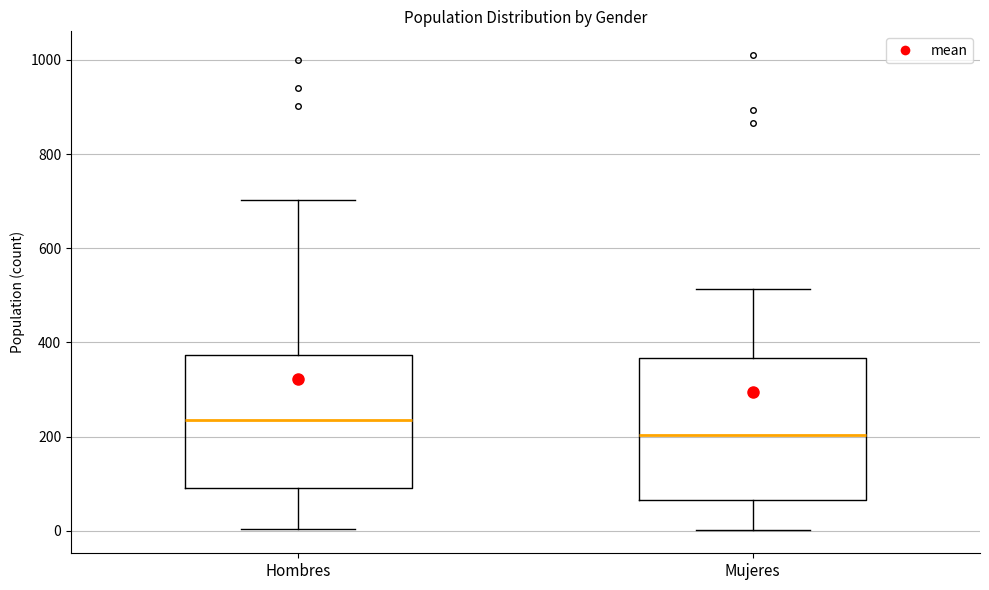

Which box's median line is the highest?

Hombres